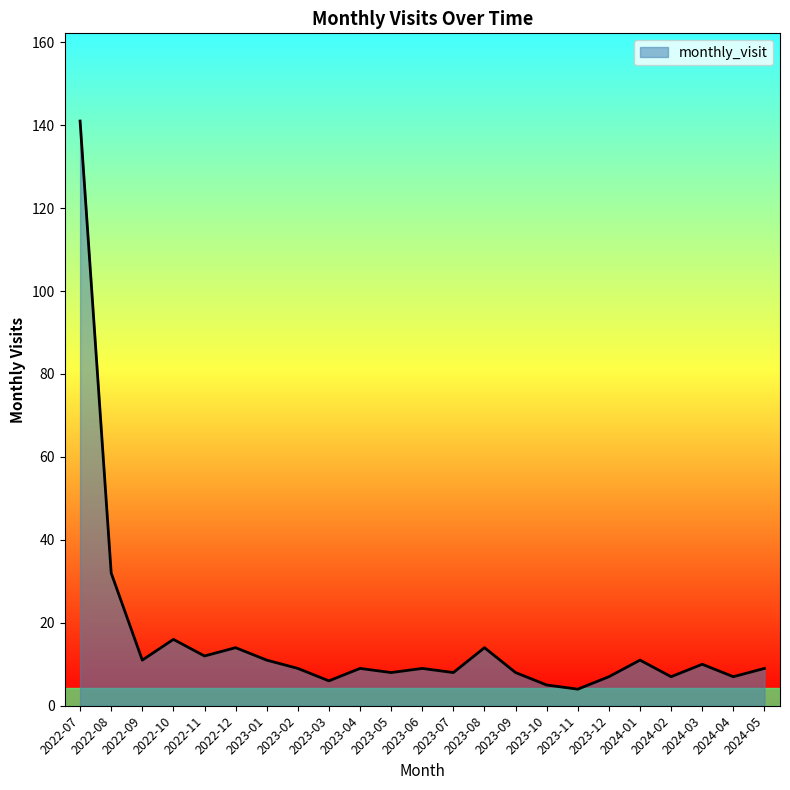

At which category does the data reach its first local peak?

2022-10